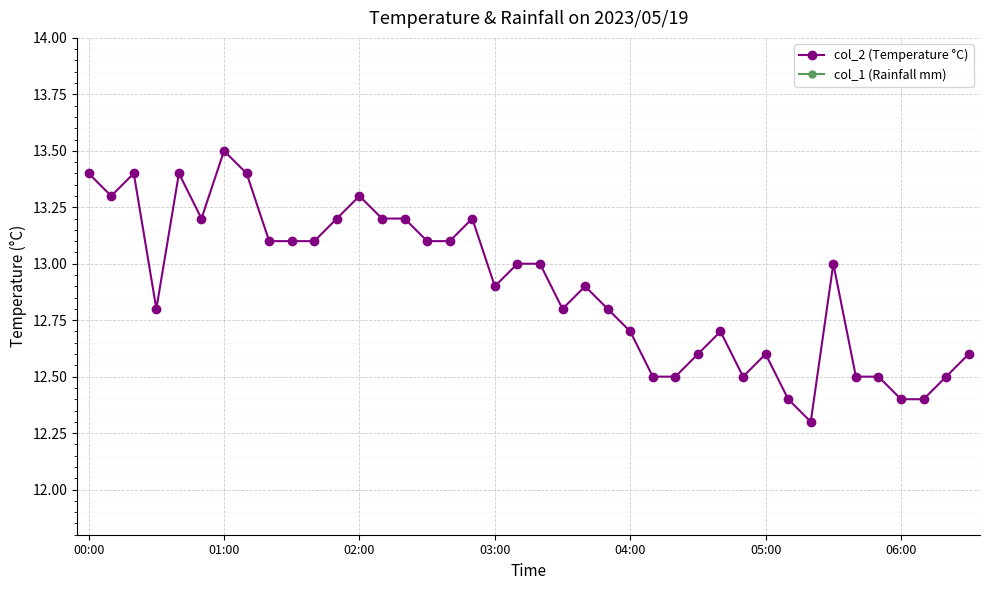

Which series has the largest total across all categories?

col_2 (Temperature °C)